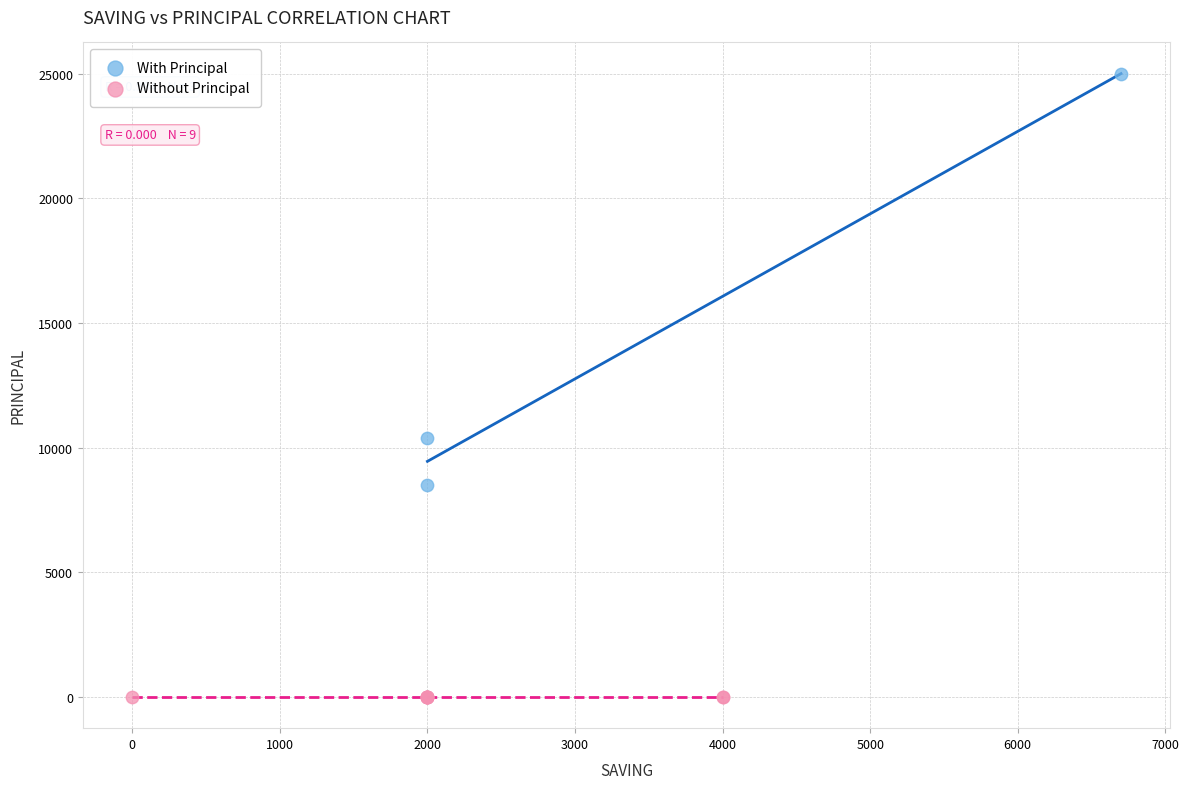

Which series contains the highest Y value?

With Principal